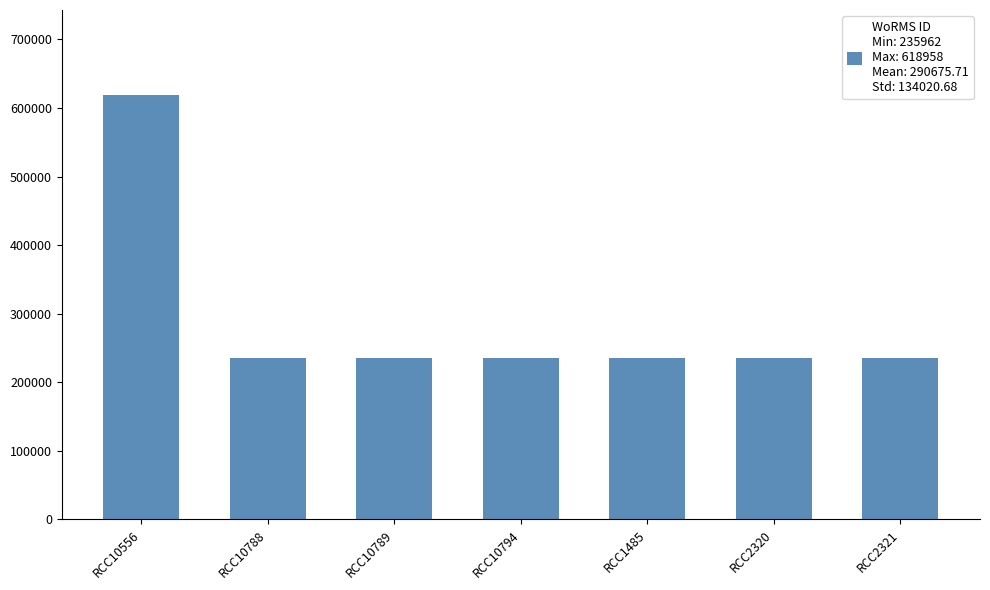

The chart shows a value of 90628 at RCC10789. True or false?

False